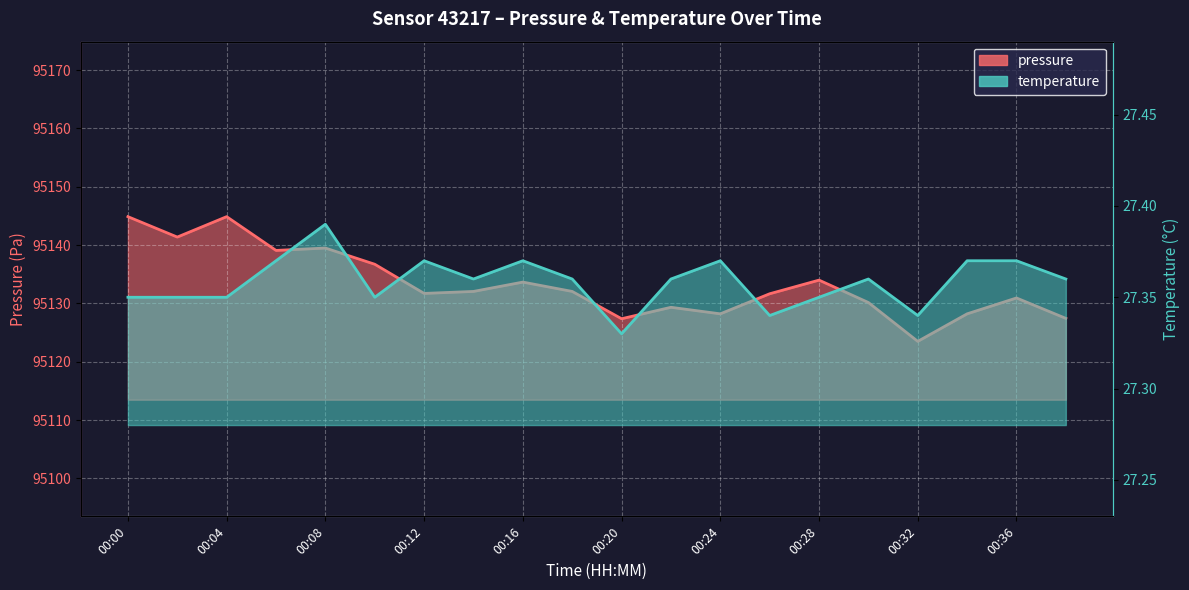

What is the average value of the temperature series?

27.4